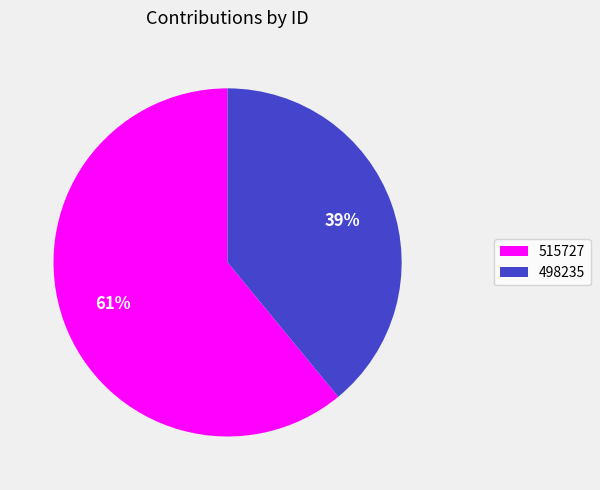

What is the smallest slice in the pie chart?

498235